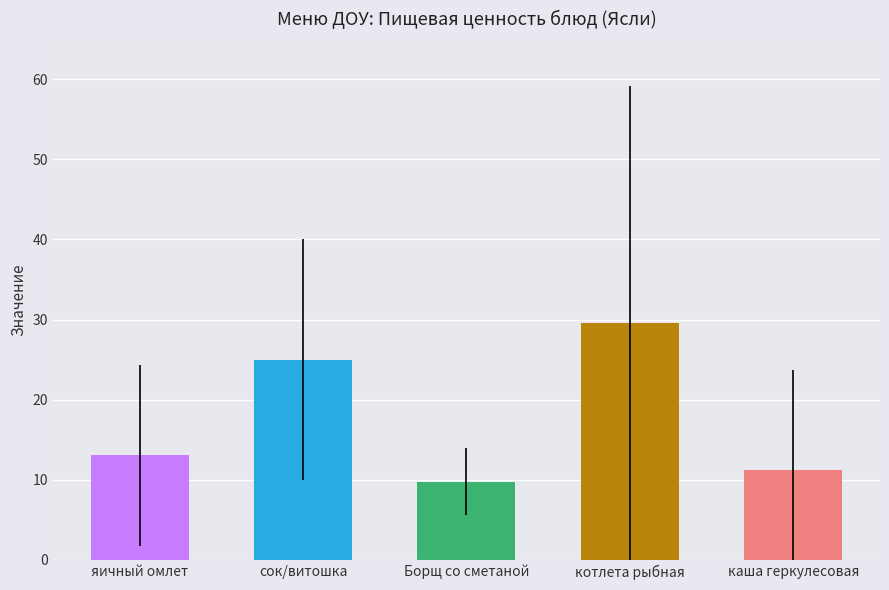

List the labels in order of value, smallest first.

Борщ со сметаной, каша геркулесовая, яичный омлет, сок/витошка, котлета рыбная